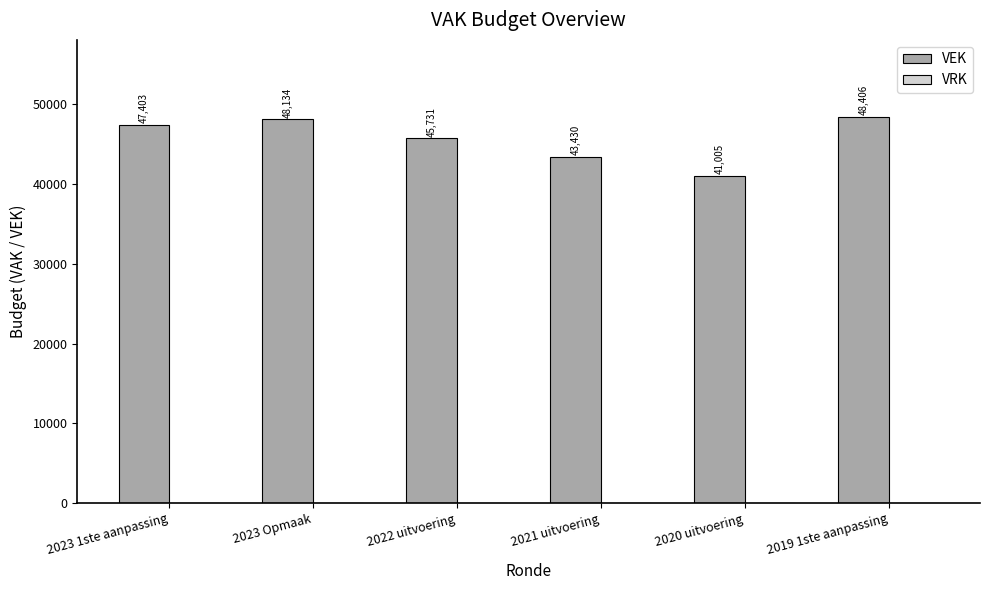

What is the label of the 2nd bar from the left?

2023 Opmaak